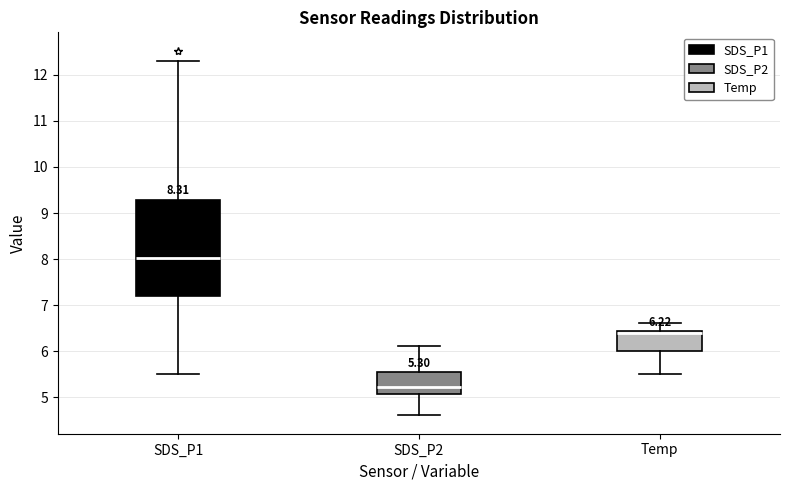

Which box is the tallest, from its lower edge to its upper edge?

SDS_P1